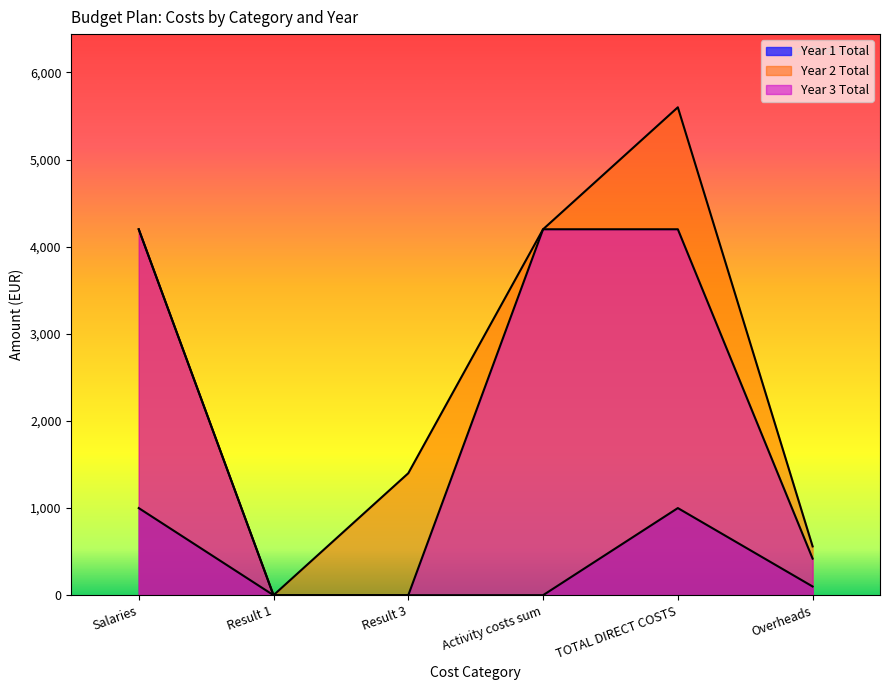

How many values in Year 2 Total are above zero?

5